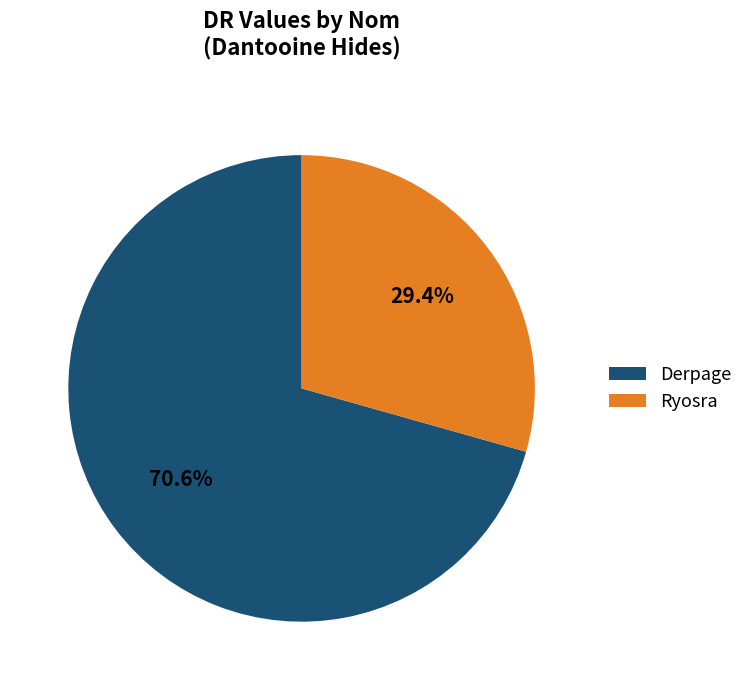

Approximately how many times larger is the value at Derpage compared to Ryosra?

2.4